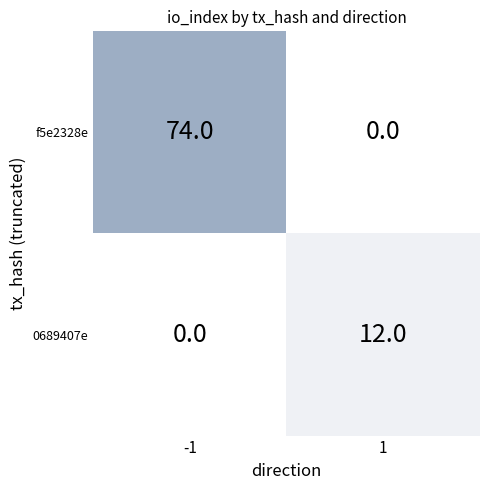

What is the average value of the f5e2328e series?

37